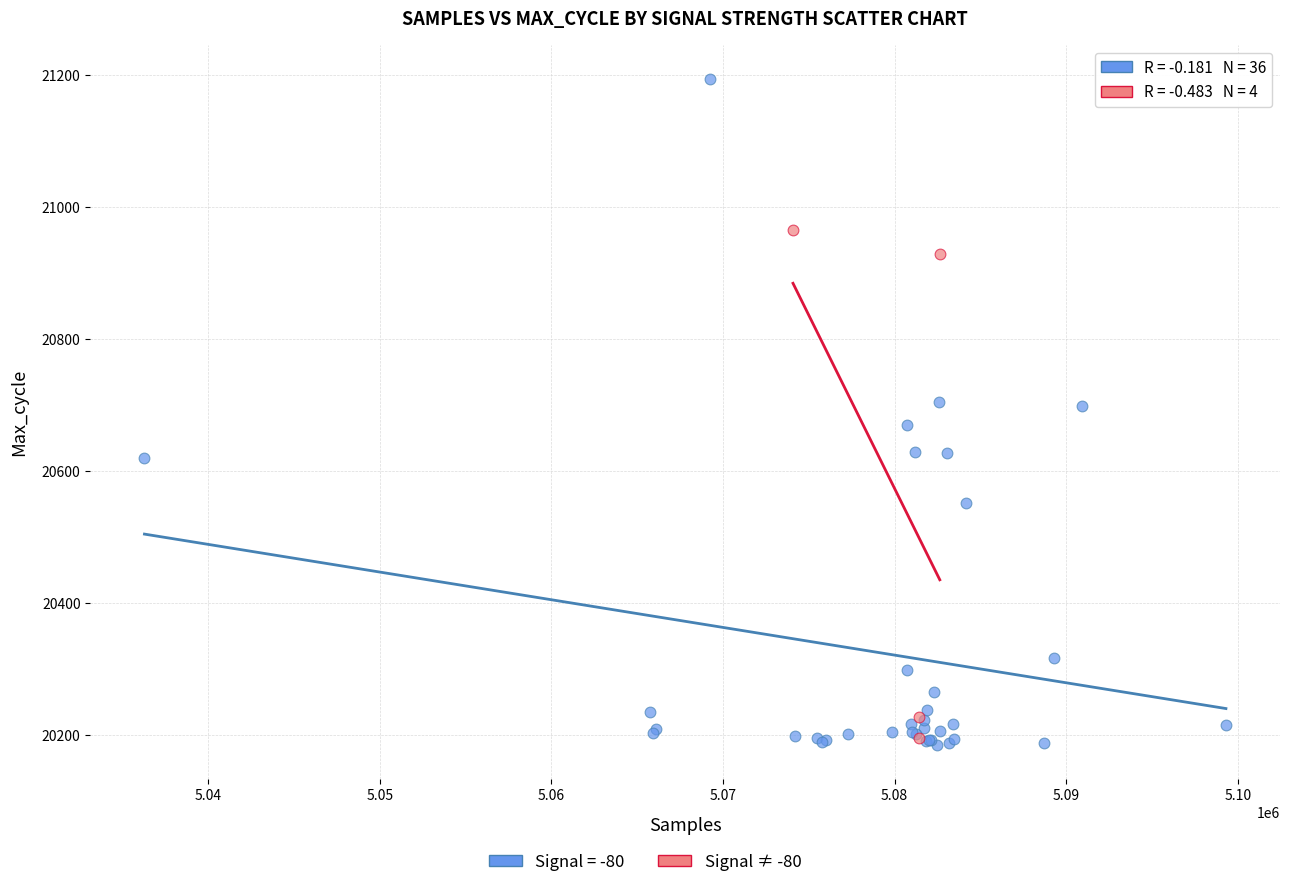

Which series contains the highest Y value?

Signal = -80